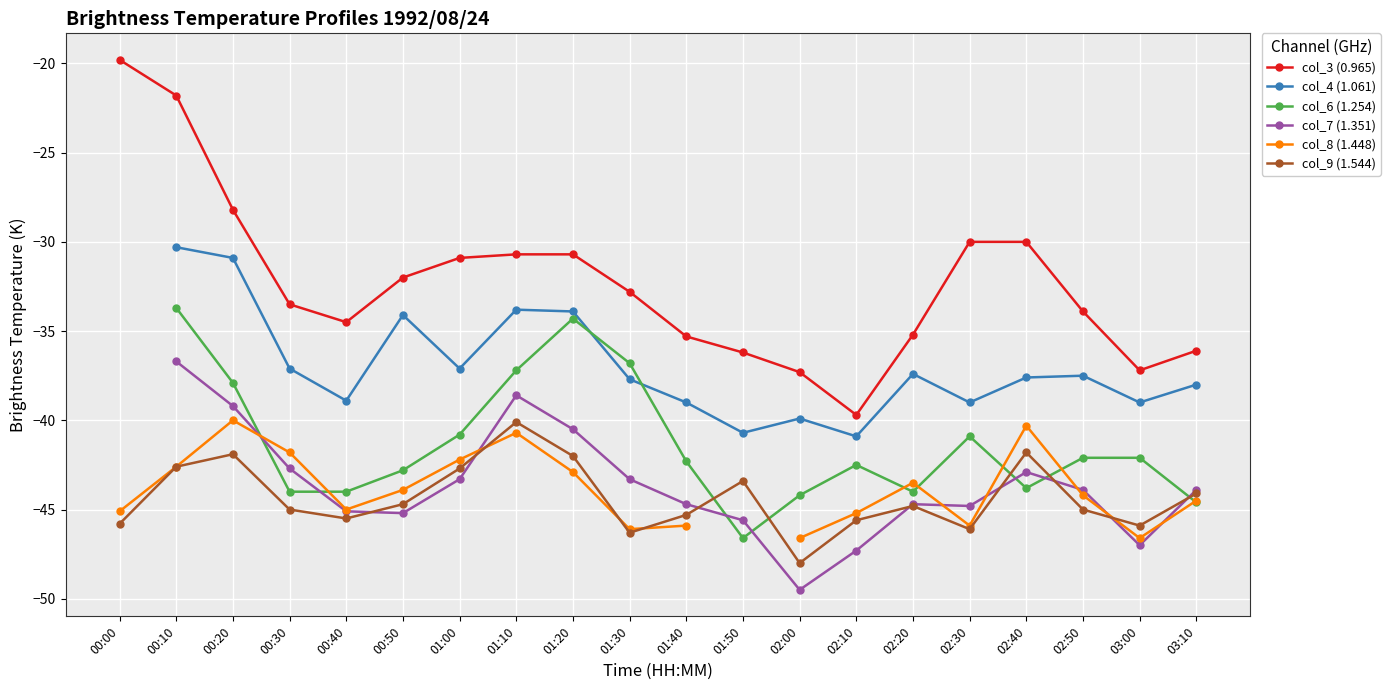

What is the difference between the col_3 (0.965) values at 00:30 and 01:30?

0.7